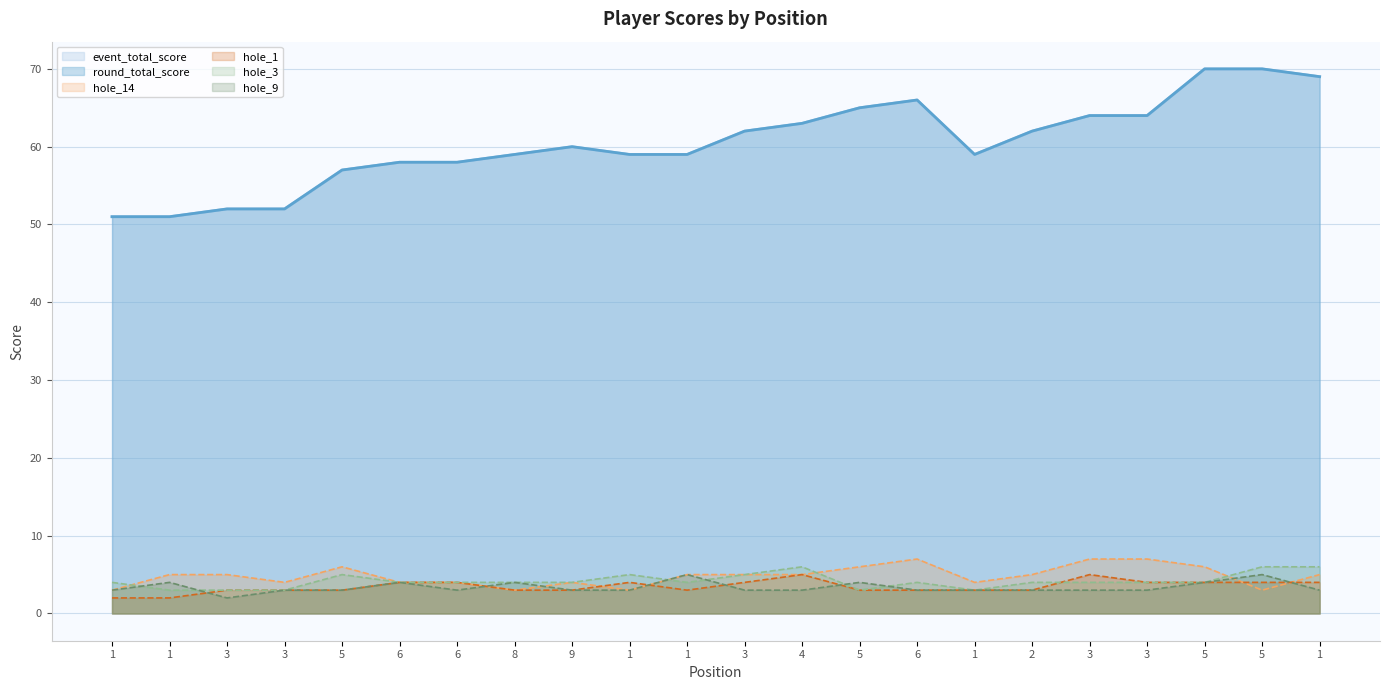

List the series in order of their peak value, lowest first.

hole_1, hole_9, hole_3, hole_14, event_total_score, round_total_score